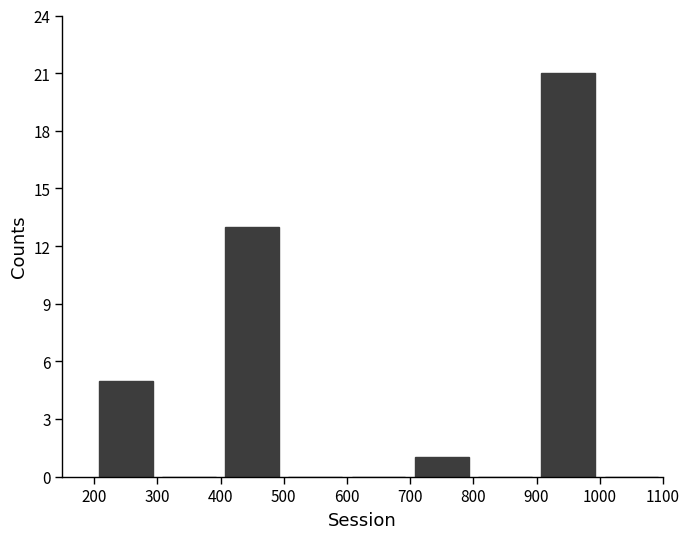

How tall is the bar that spans 400 to 500 on the x-axis? The values are not printed on the chart, so give them approximately, as read against the axis.

13